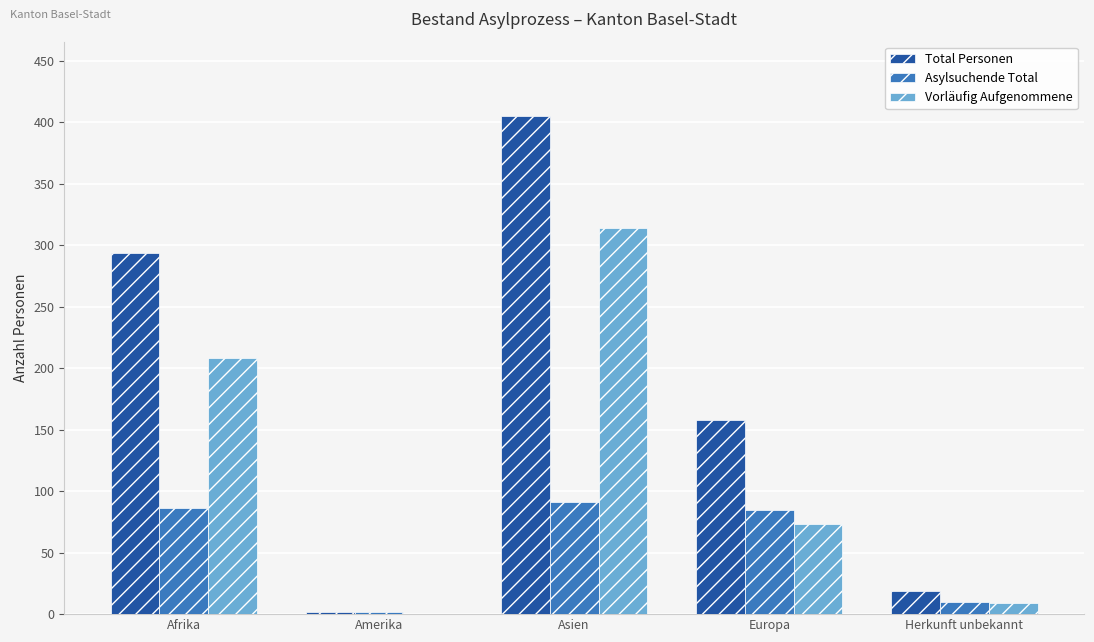

Which series changed the most between Afrika and Herkunft unbekannt?

Total Personen